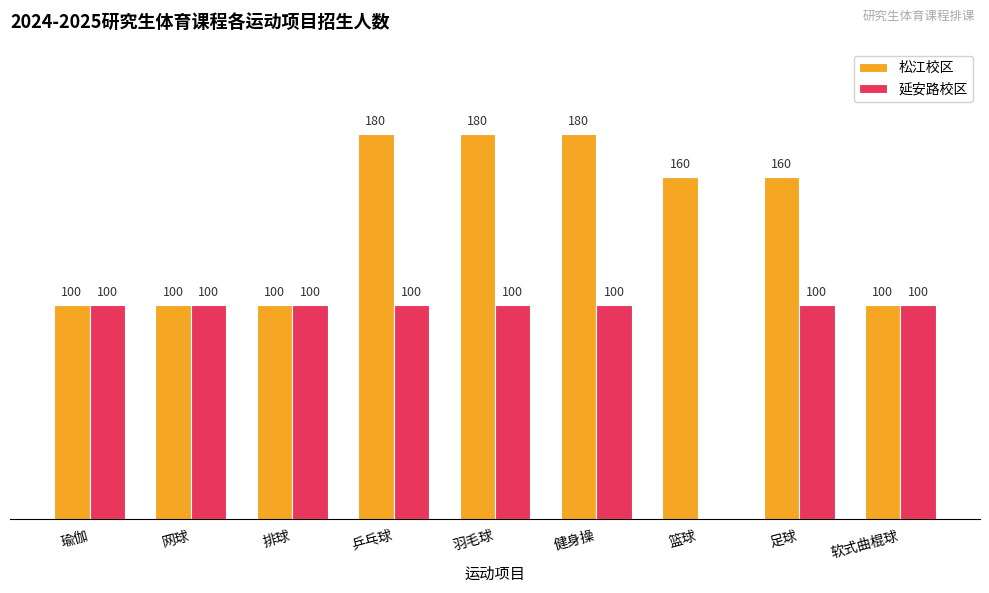

Between 乒乓球 and 足球, which series saw the biggest shift?

松江校区